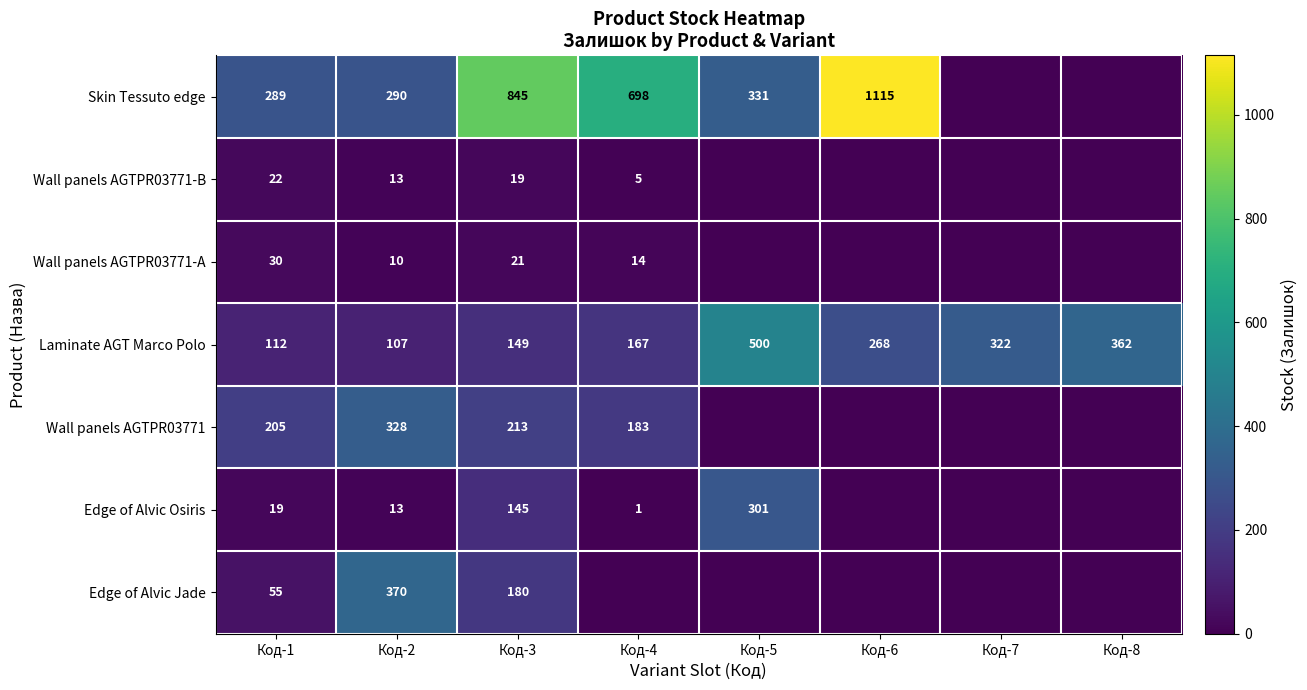

The value of Wall panels AGTPR03771-A at Код-2 is 10. True or false?

True